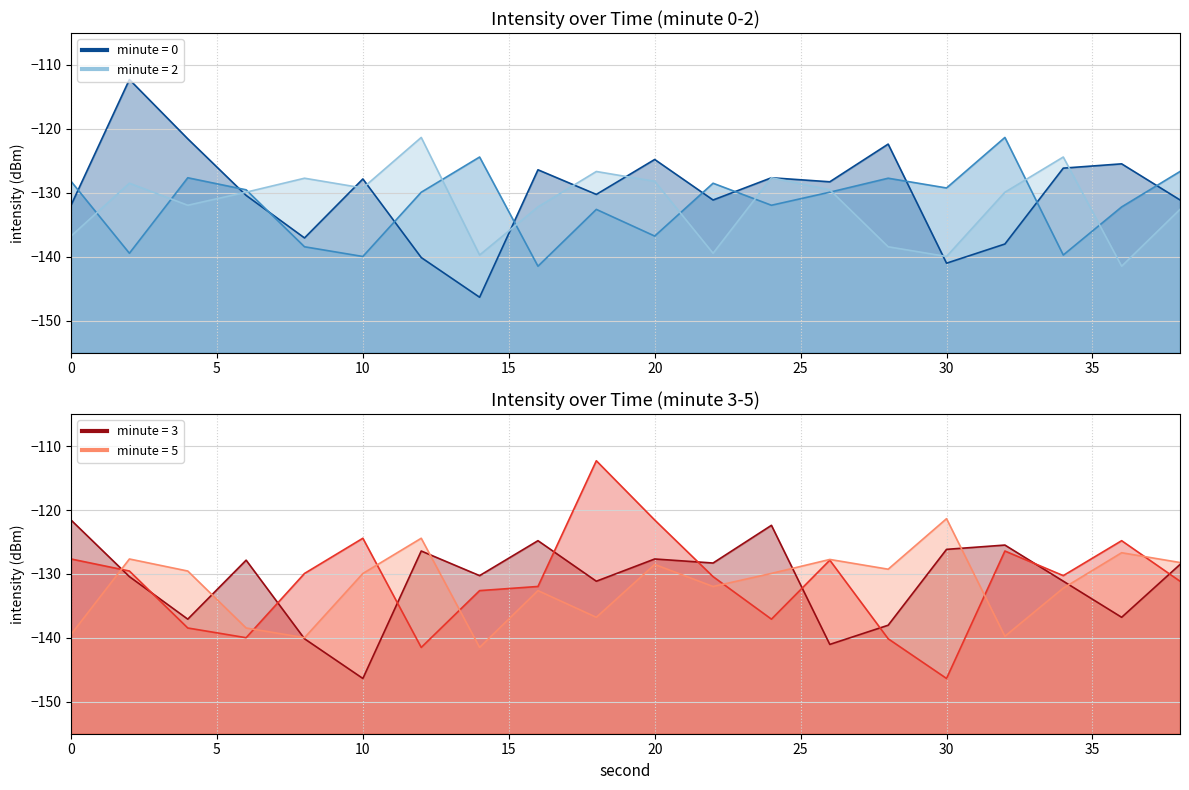

What is the difference between the minute_0 values at 28 and 2?

10.1